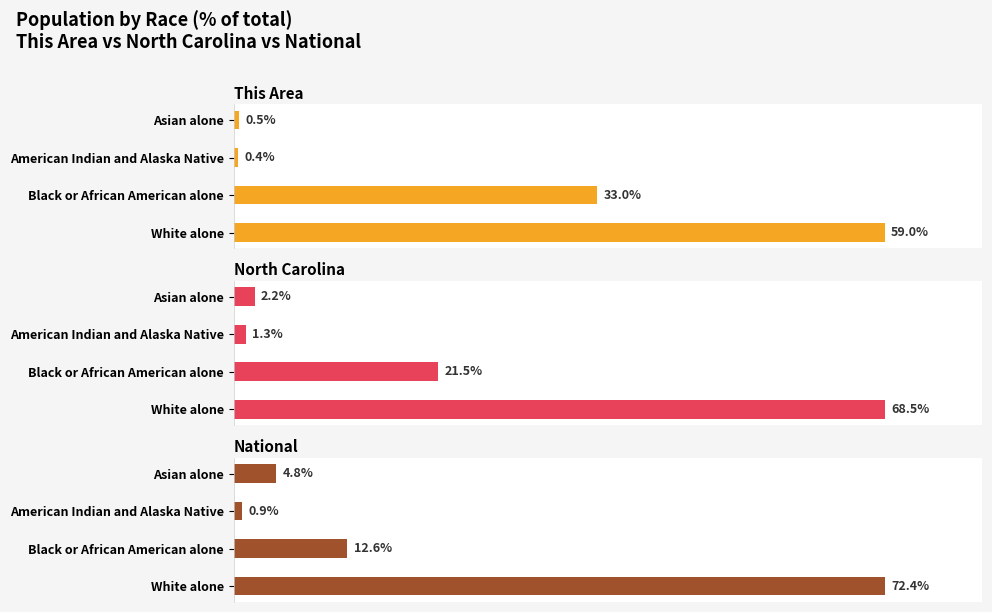

How many values in the This Area series exceed 32?

2